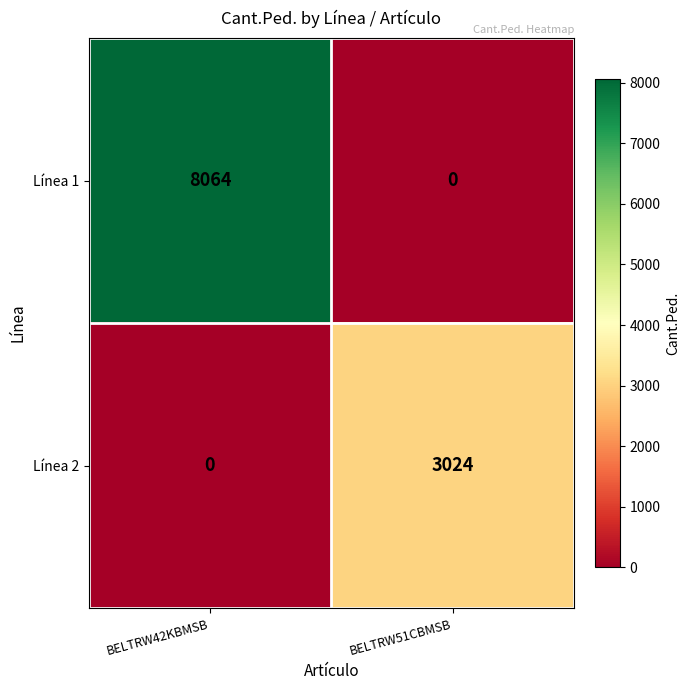

List the labels in order of Línea 1 value, smallest first.

BELTRW51CBMSB, BELTRW42KBMSB